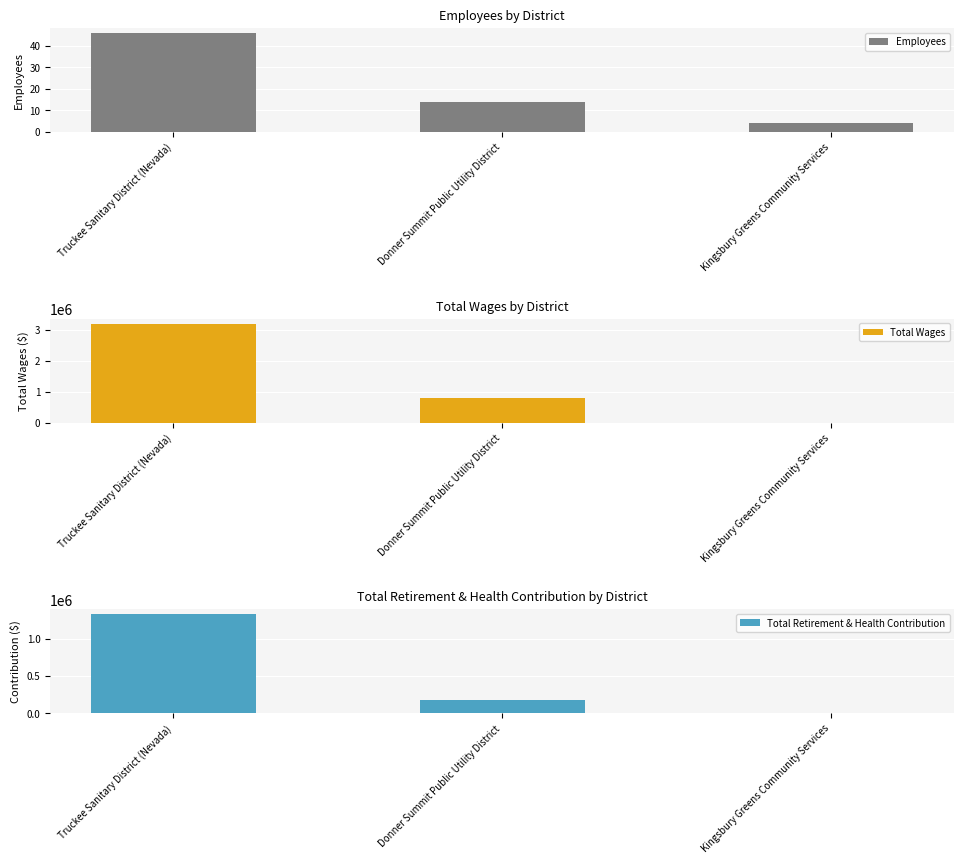

Between Truckee Sanitary District (Nevada) and Donner Summit Public Utility District, which series saw the biggest shift?

Total Wages